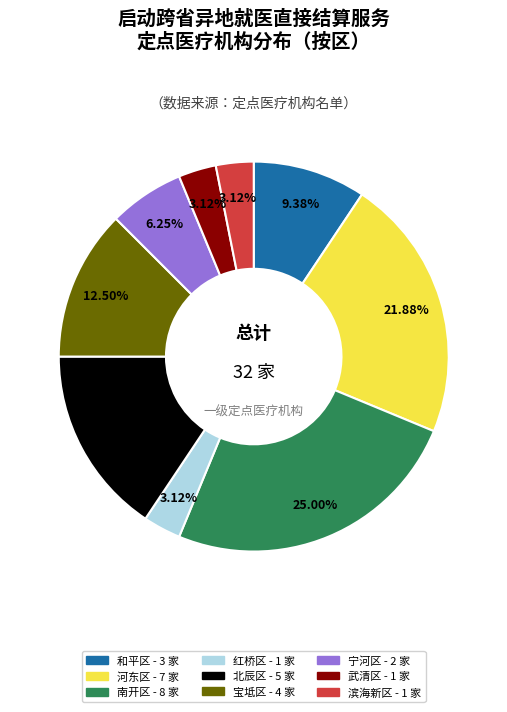

Which has a higher value, 武清区 or 宁河区?

宁河区